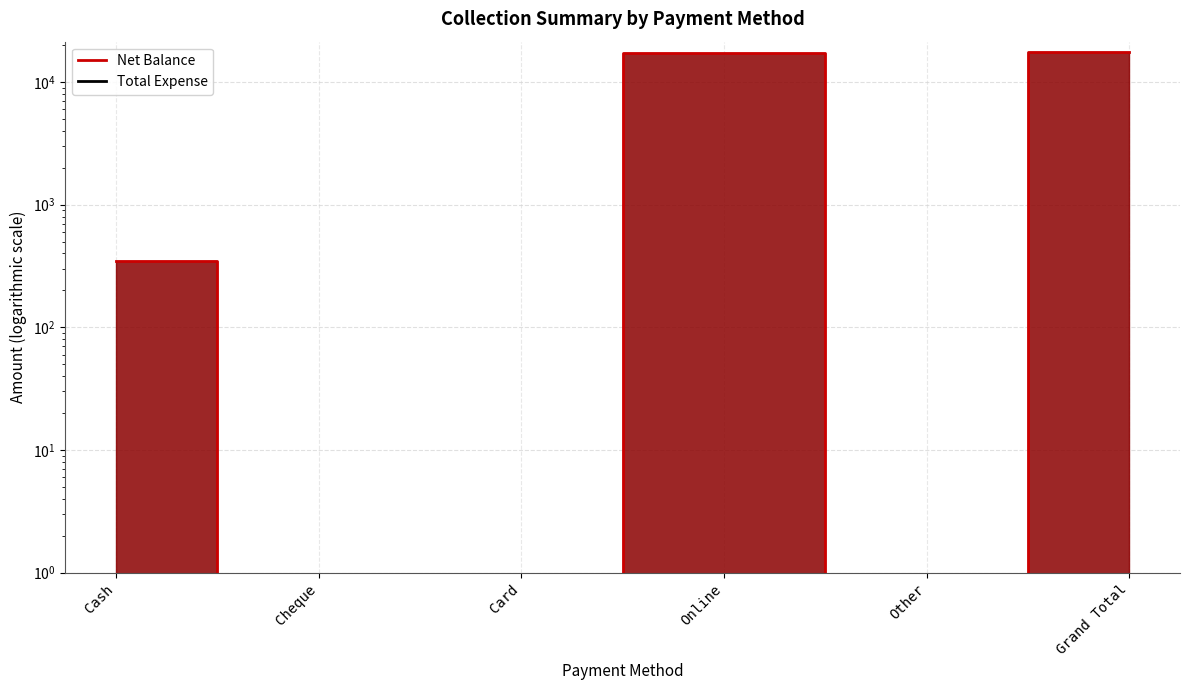

What position from the right is Grand Total?

1